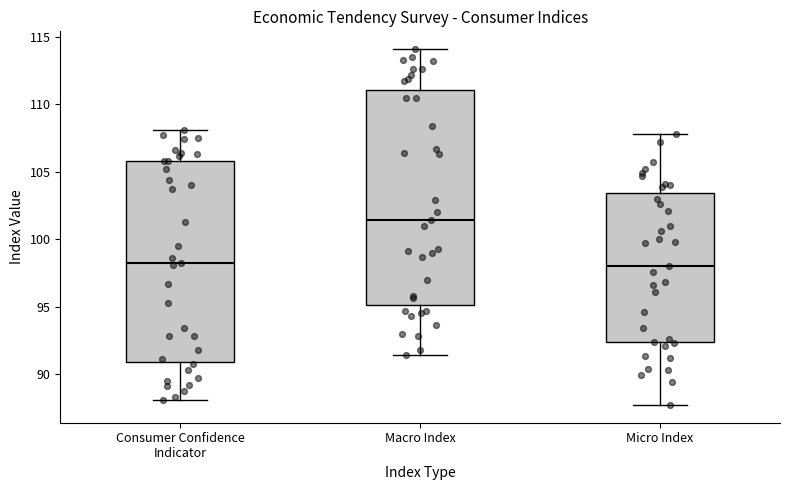

Where does the median line of the box for Consumer Confidence Indicator sit on the y-axis? The values are not printed on the chart, so give them approximately, as read against the axis.

98.0